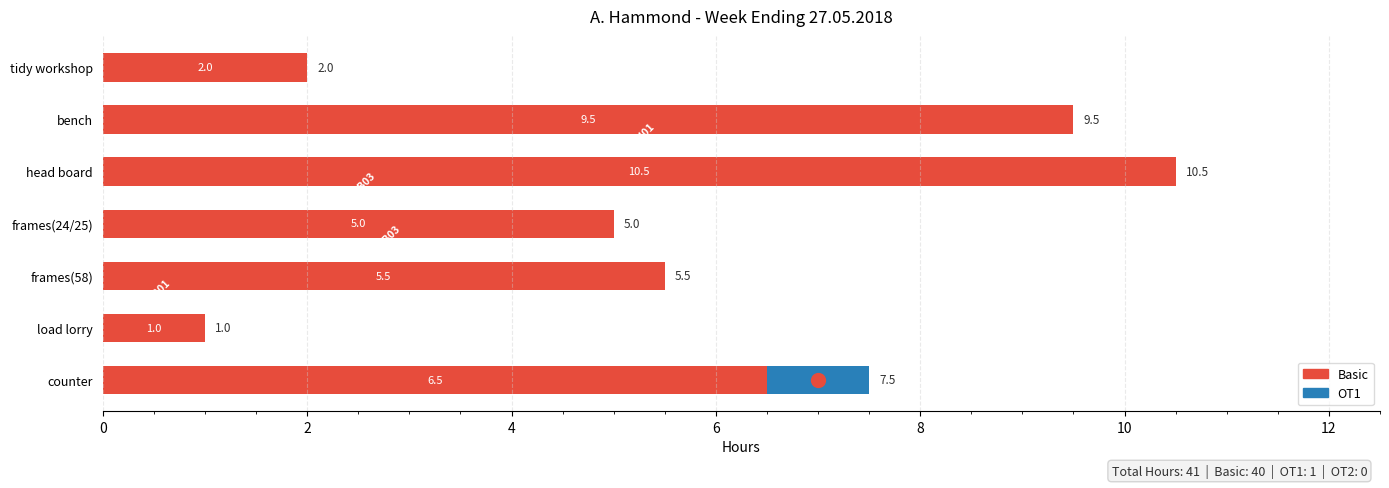

At which label does Basic reach its peak?

head board